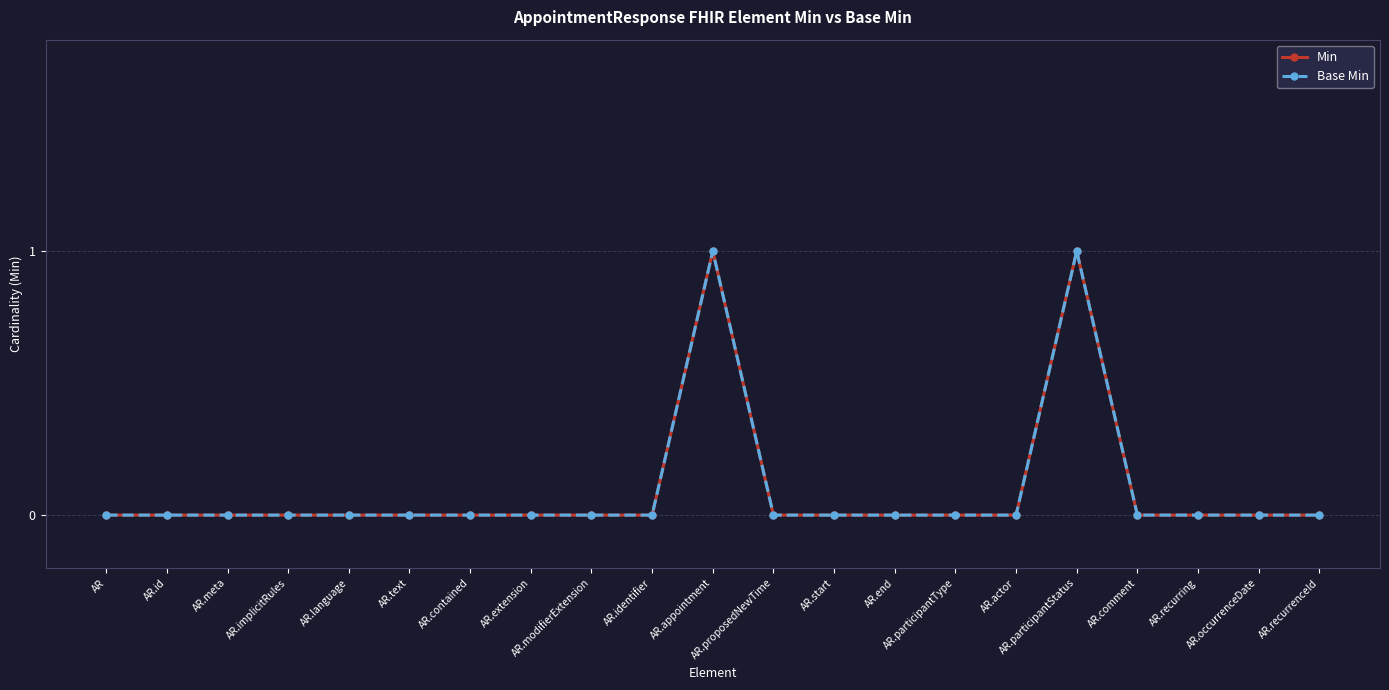

What position from the left is AR.start?

13